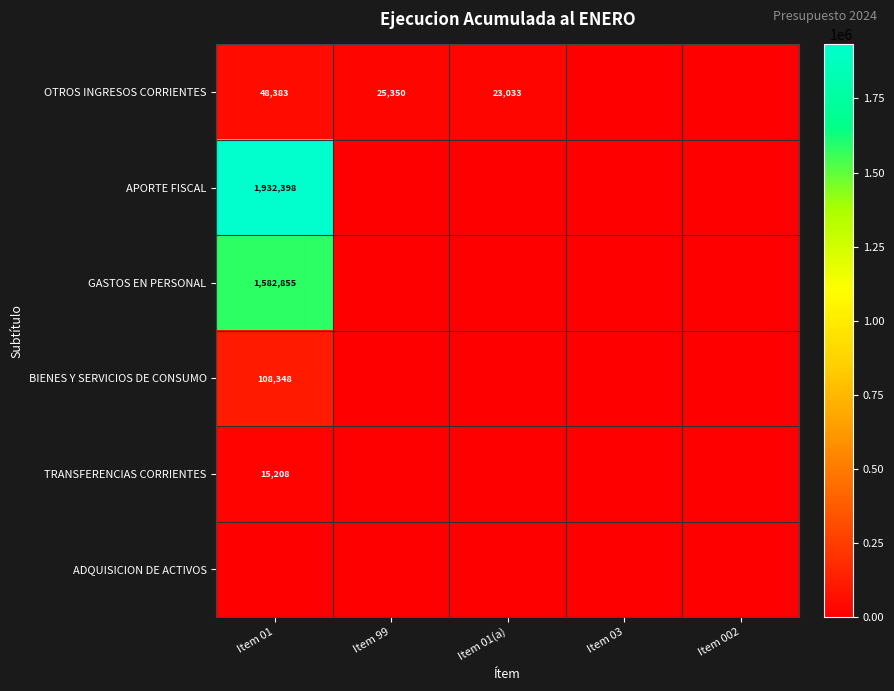

Is it true that TRANSFERENCIAS CORRIENTES equals 21954 at Item 01?

False